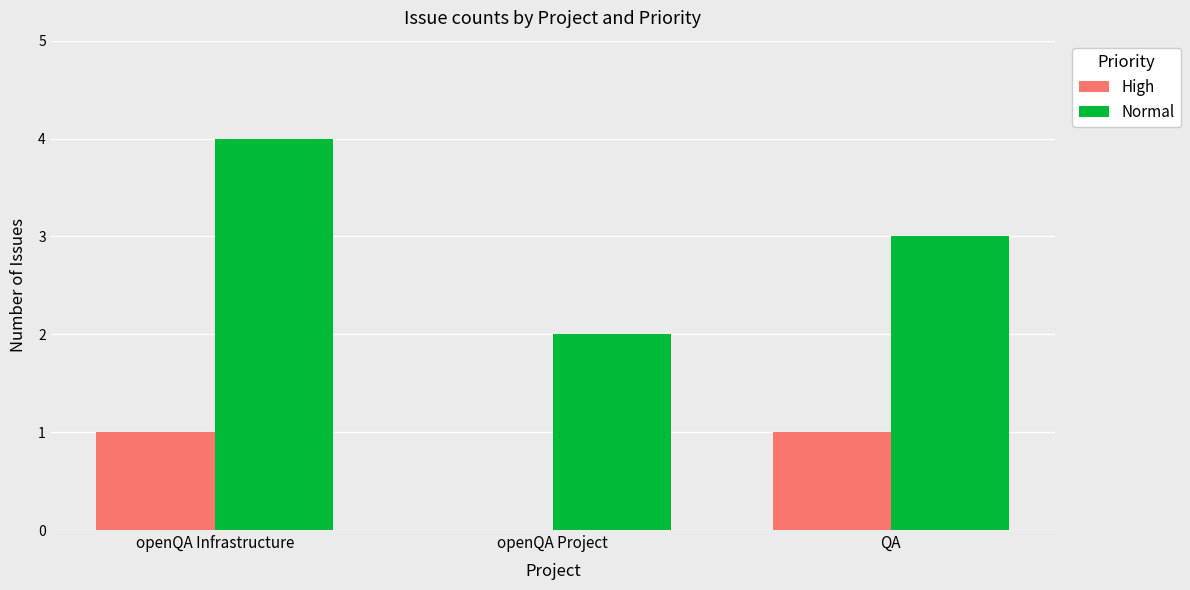

Reading right to left, what are all the values shown in this chart?

High: QA=1	openQA Project=0	openQA Infrastructure=1
Normal: QA=3	openQA Project=2	openQA Infrastructure=4